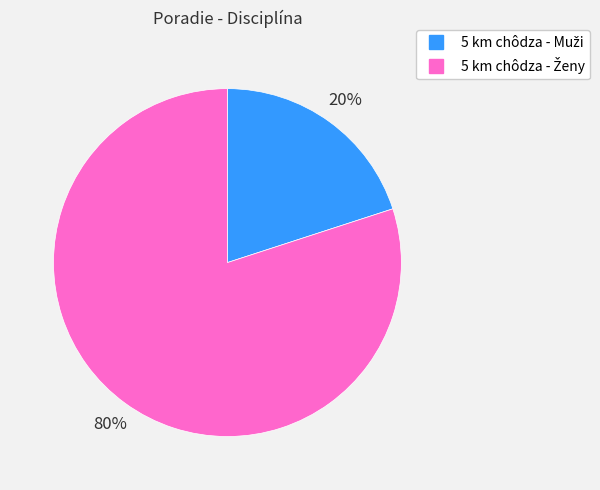

Is there a majority slice in this chart?

Yes